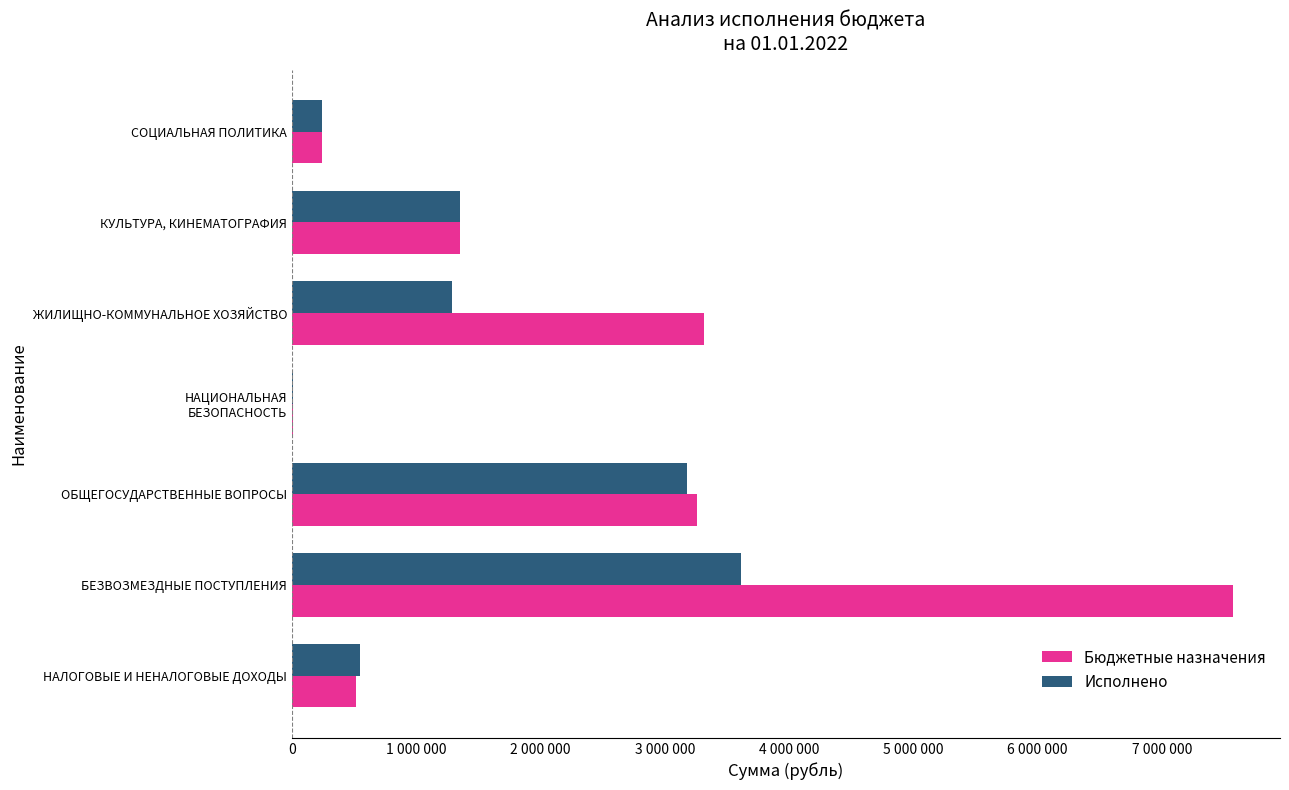

What is the average value of the Бюджетные назначения series?

2324496.0